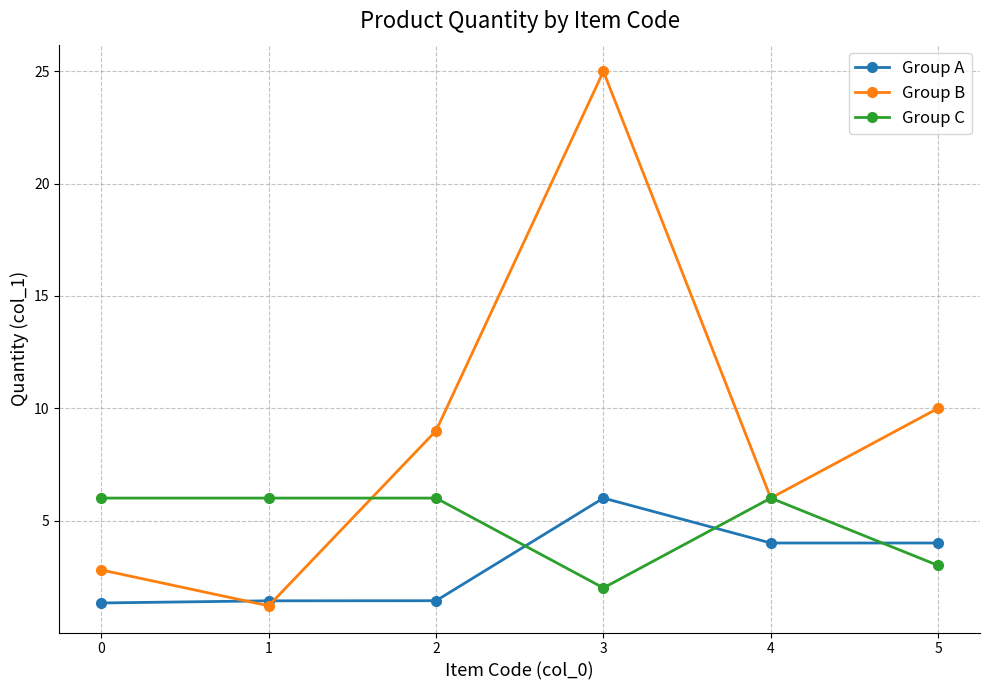

The Group B series shows 1.2 at 1. True or false?

True